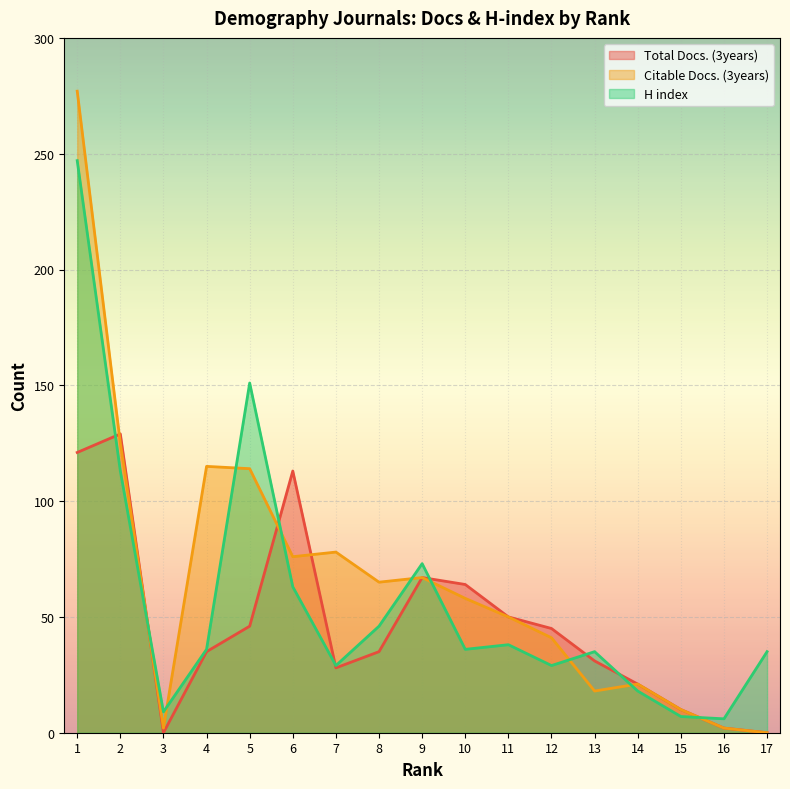

How many positive values does the Citable Docs. (3years) series have?

16